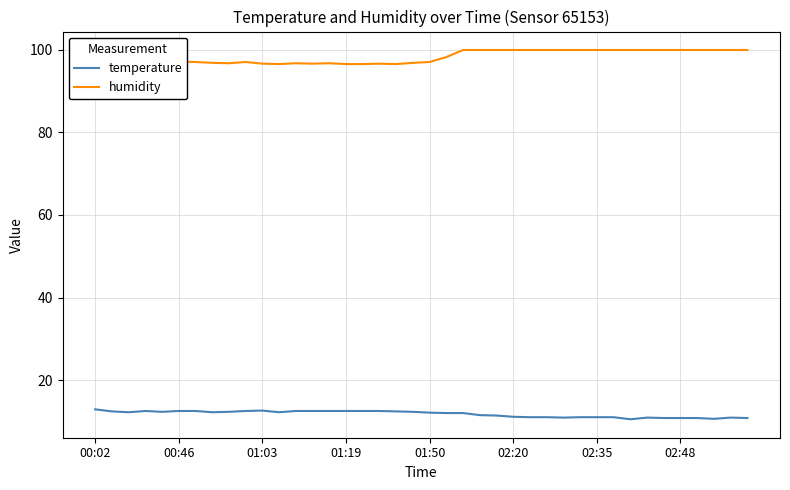

What is the maximum value for temperature?

13.0